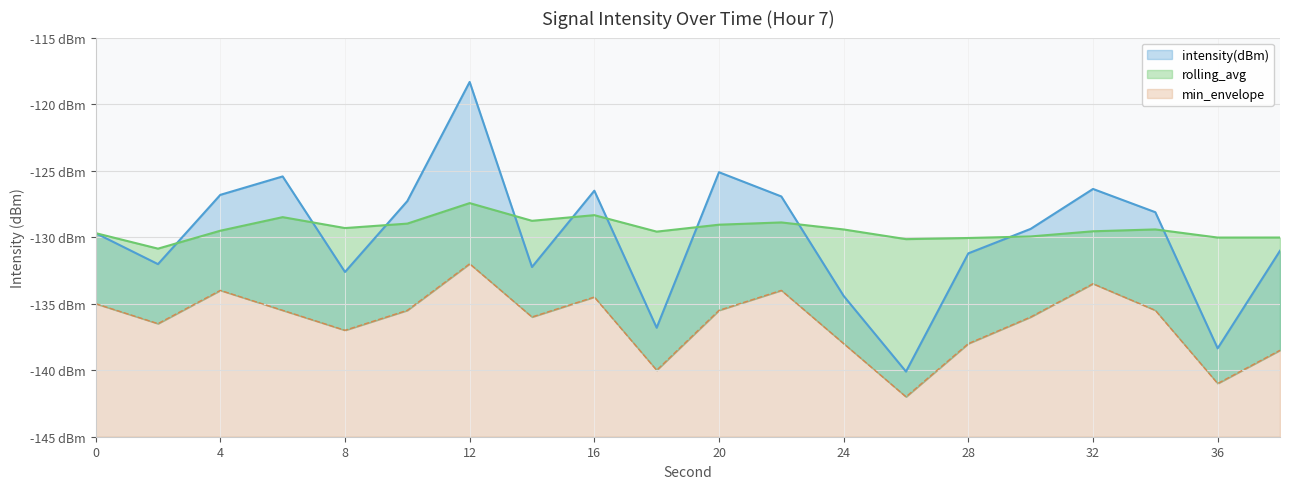

At which label does min_envelope reach its peak?

12